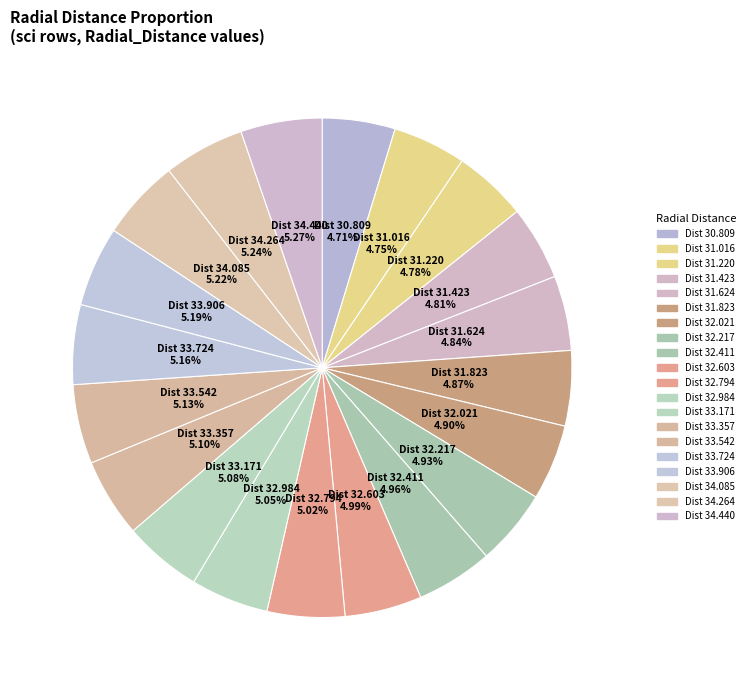

Does any single category account for the majority?

No